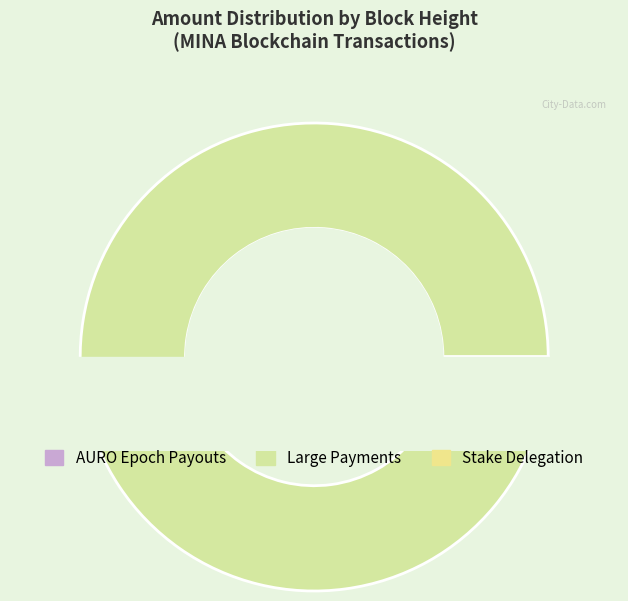

What is the change in value from 351733 to 339602?

+0.5